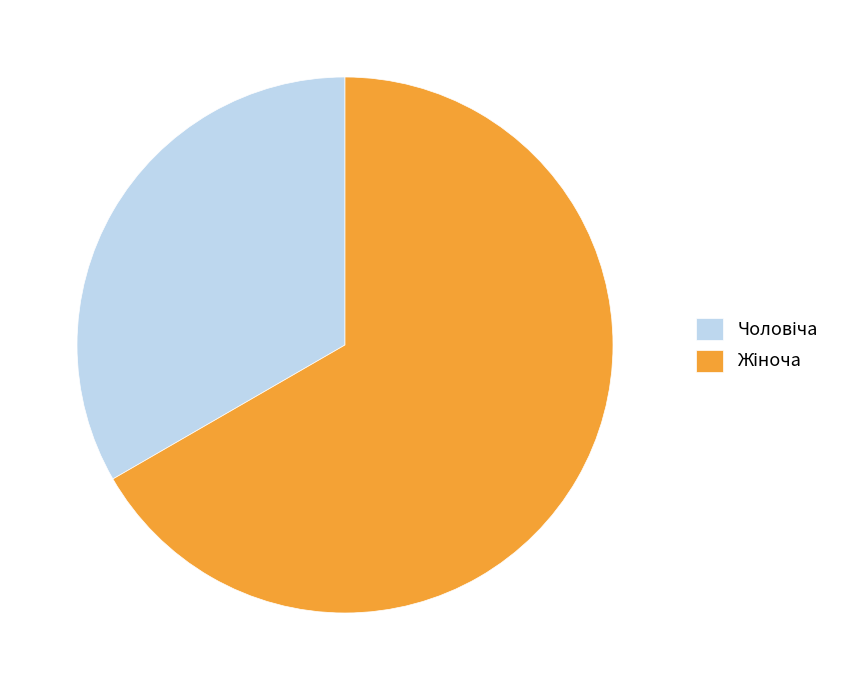

Is there a majority slice in this chart?

Yes